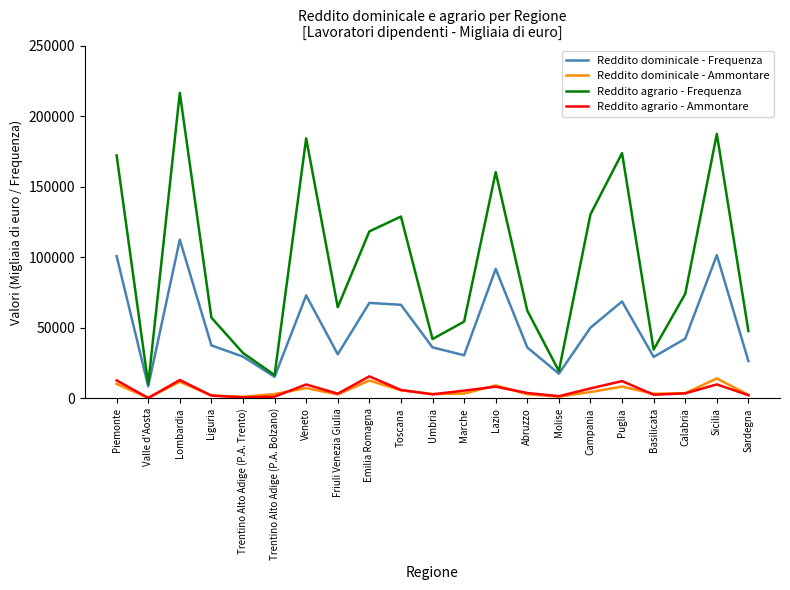

What position from the right is Trentino Alto Adige (P.A. Trento)?

17